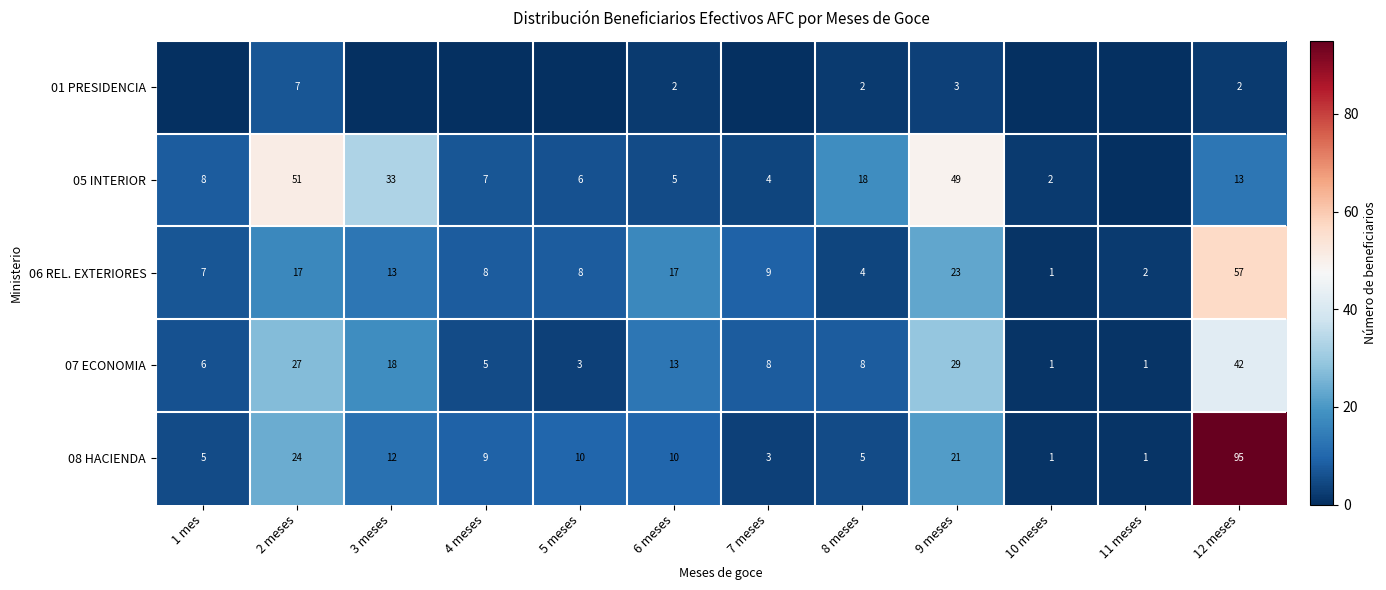

At which label is 08 HACIENDA closest to 48?

2 meses